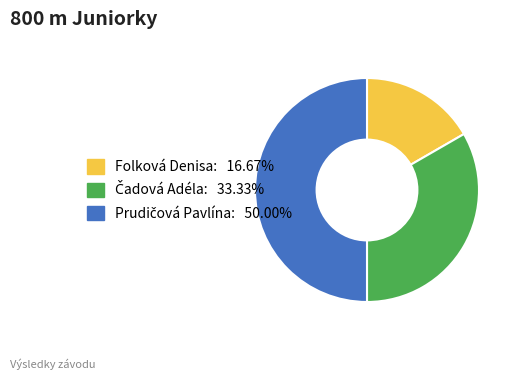

Which slice is the smallest?

Folková Denisa